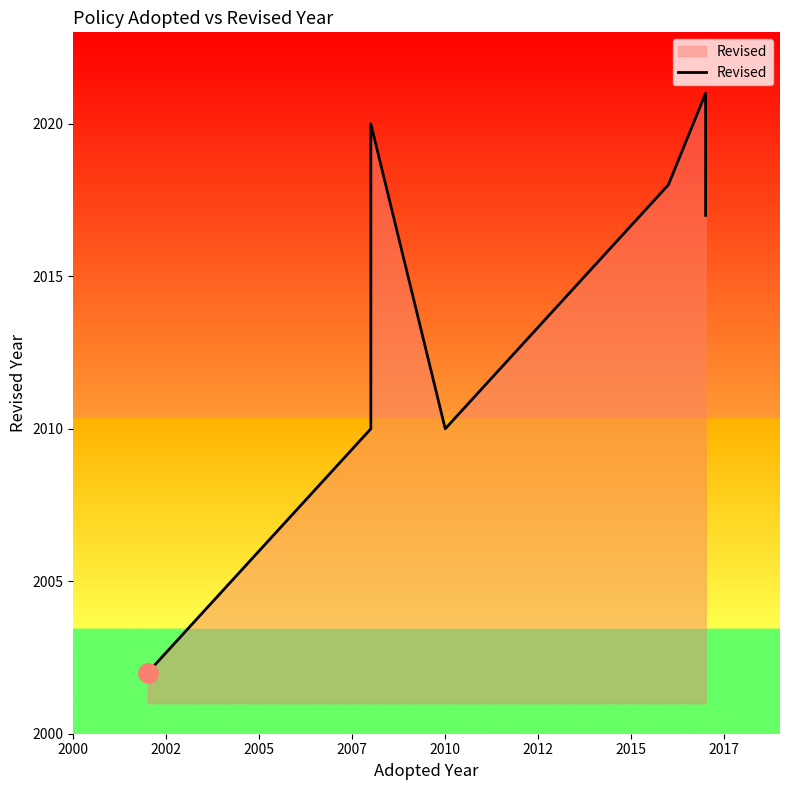

Between 2000 and 2005, which is larger?

2005